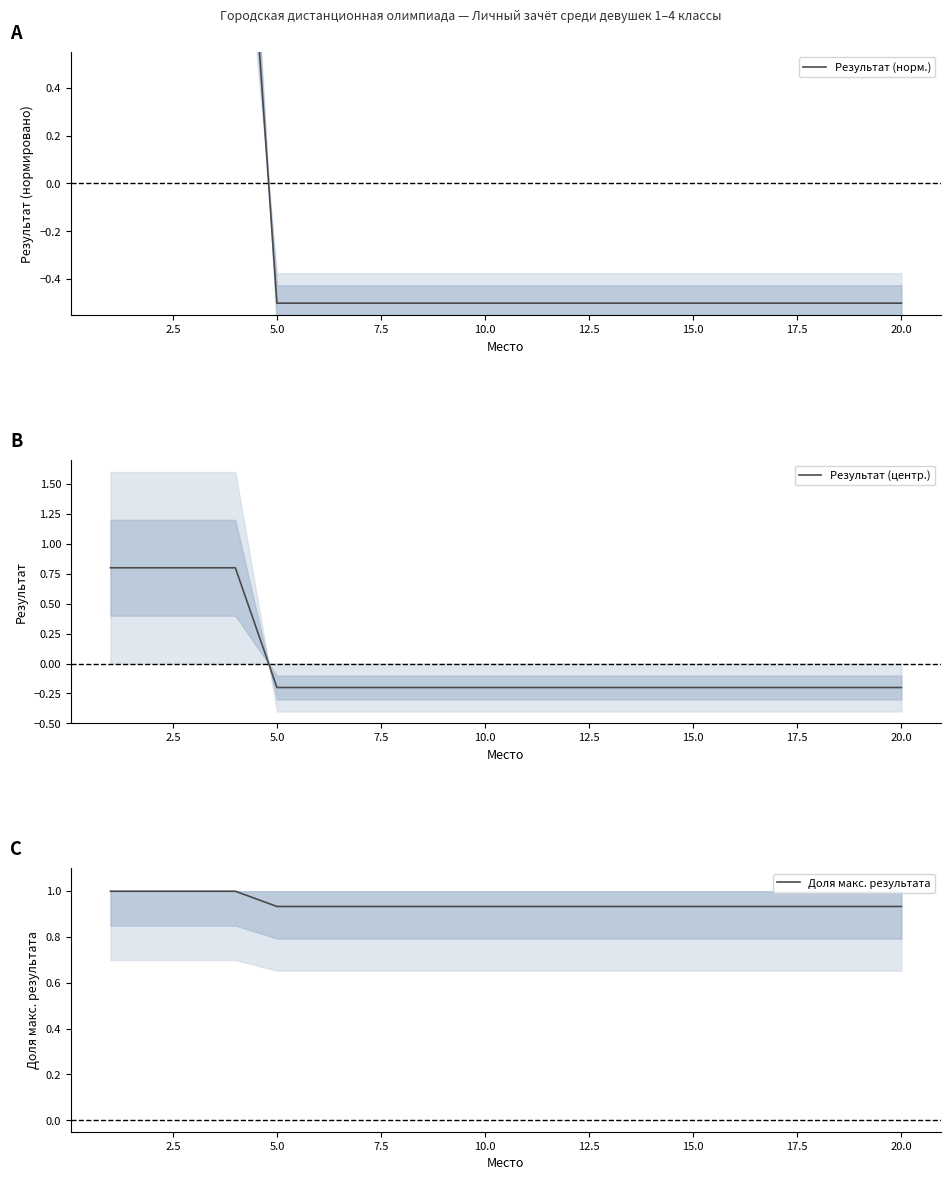

How many Результат (центр.) values are between 0 and 1?

4